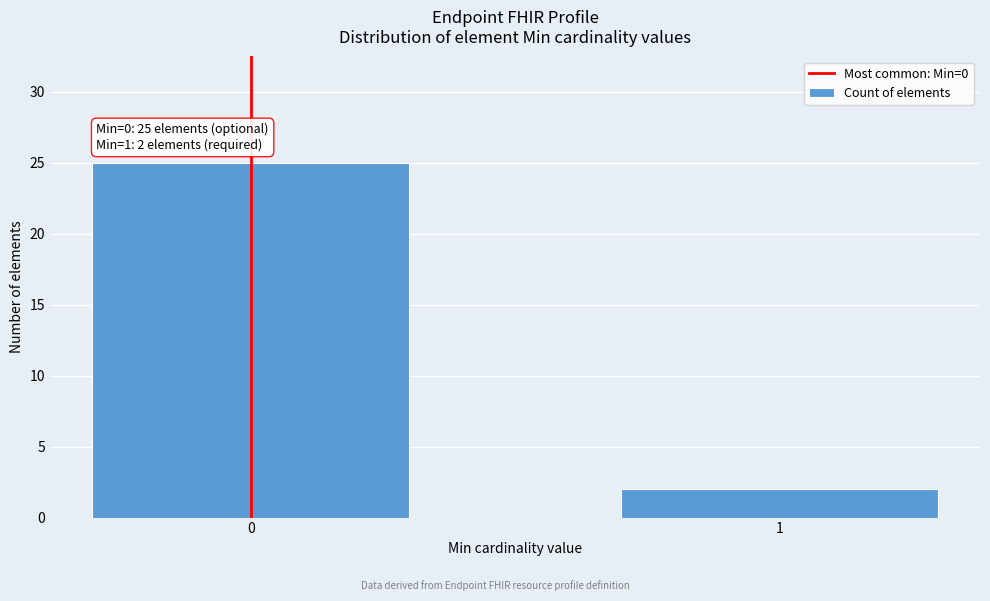

Reading left to right, list all the values displayed in this chart.

0=25	1=2